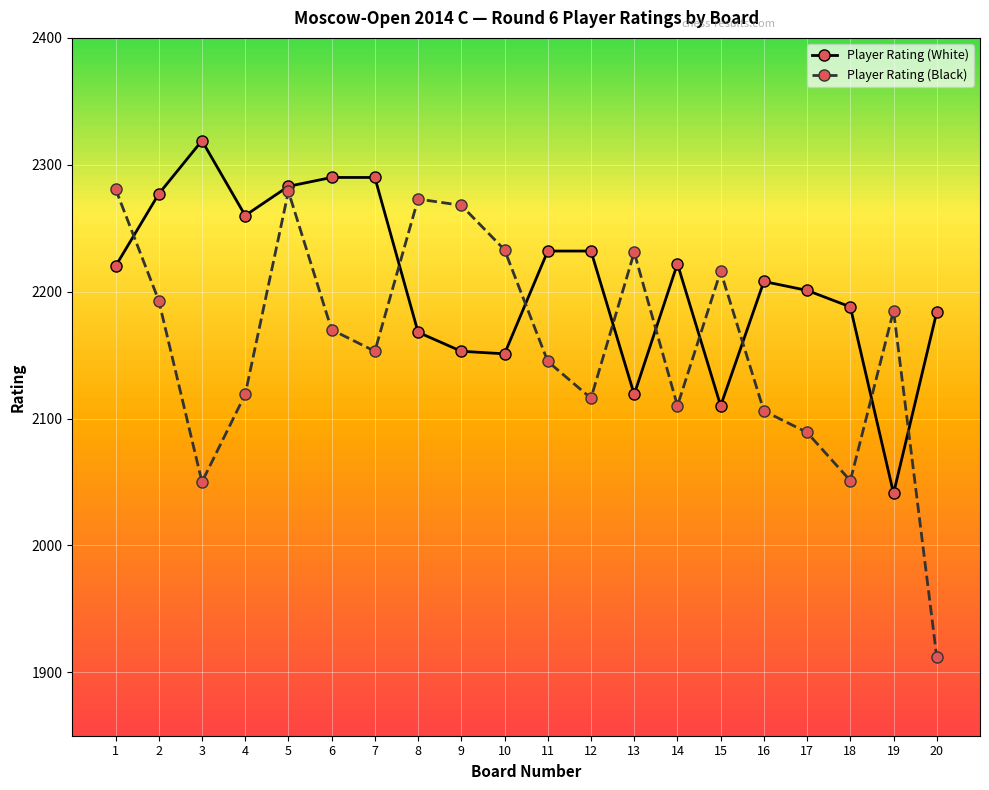

True or false: Player Rating (White) has a value of 2232 at 11.

True